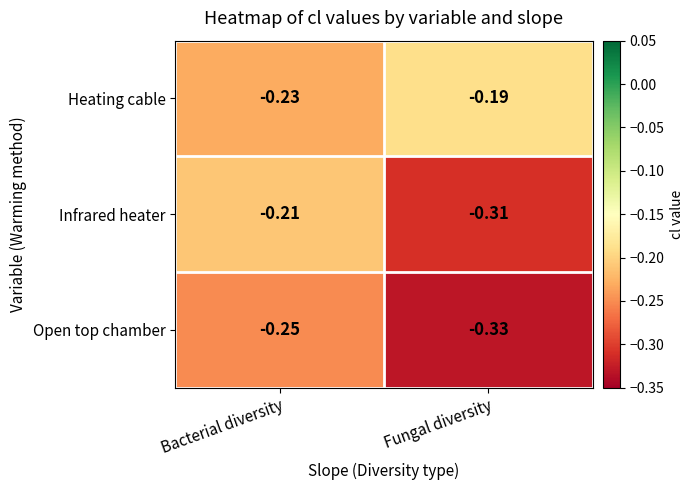

How many categories are shown in the chart?

2